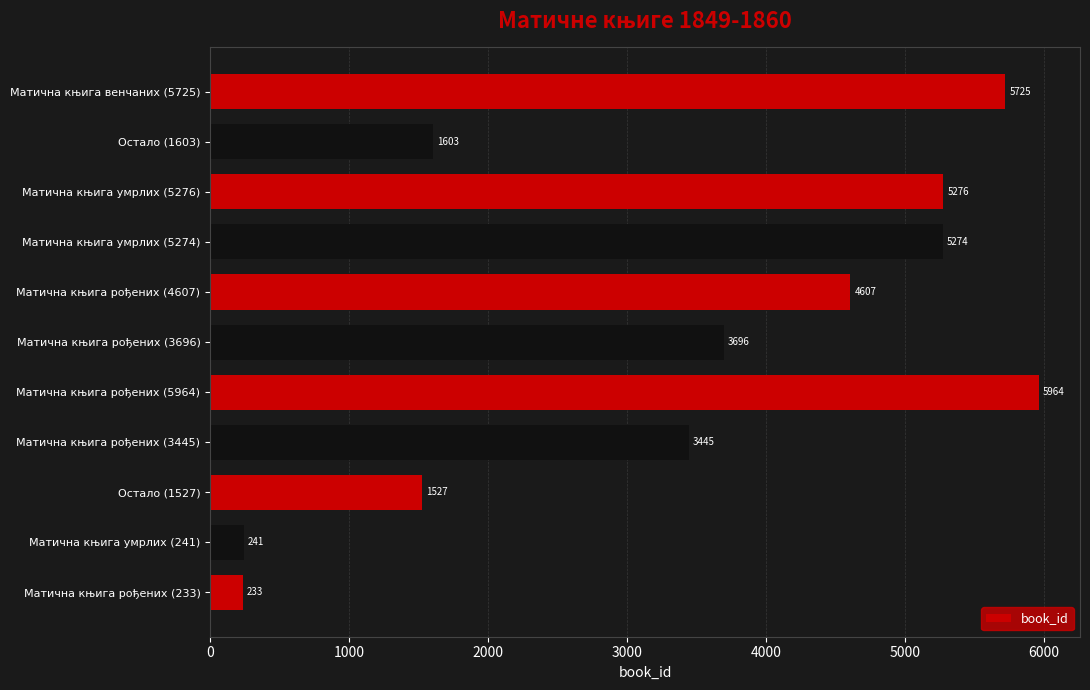

Reading top to bottom, what are all the values shown in this chart?

5725	1603	5276	5274	4607	3696	5964	3445	1527	241	233